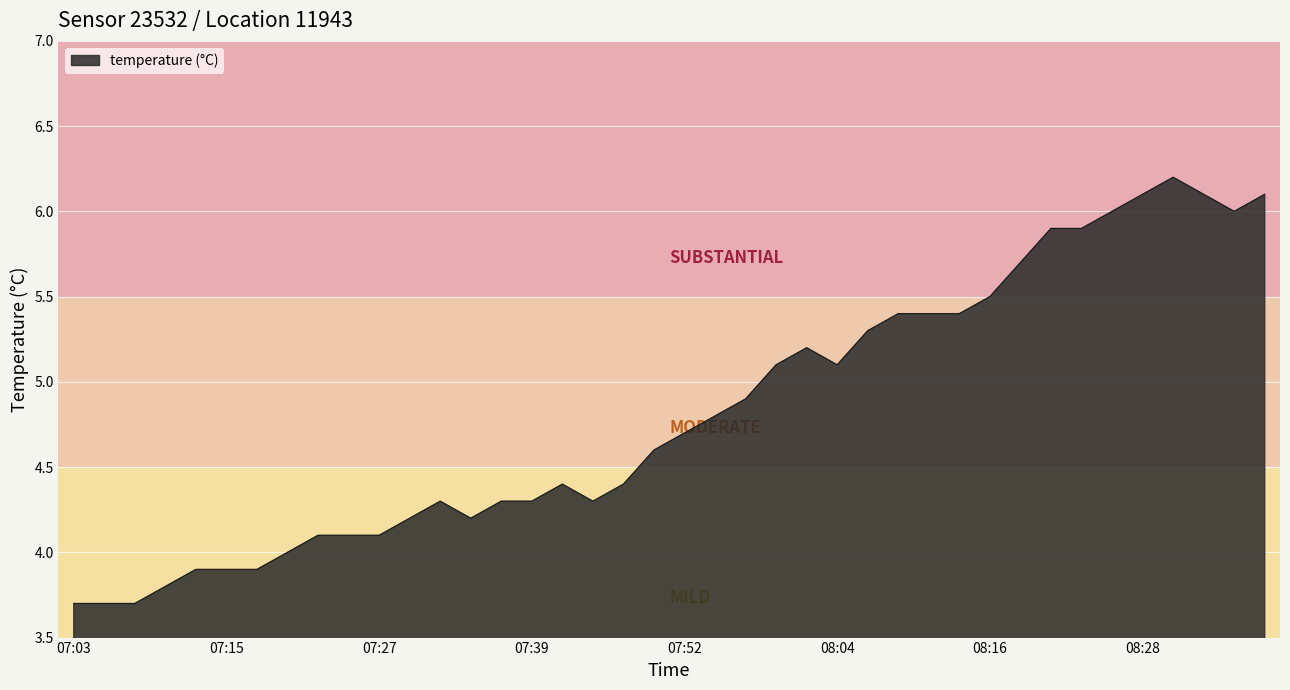

What is the difference between the maximum and minimum values?

2.5